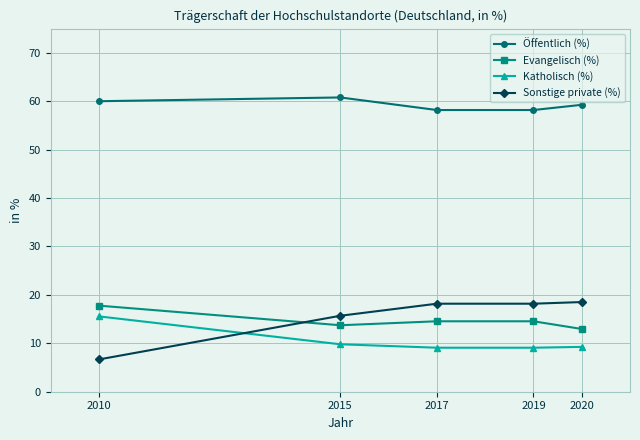

The Sonstige private (%) series shows 18.5 at 2020. True or false?

True